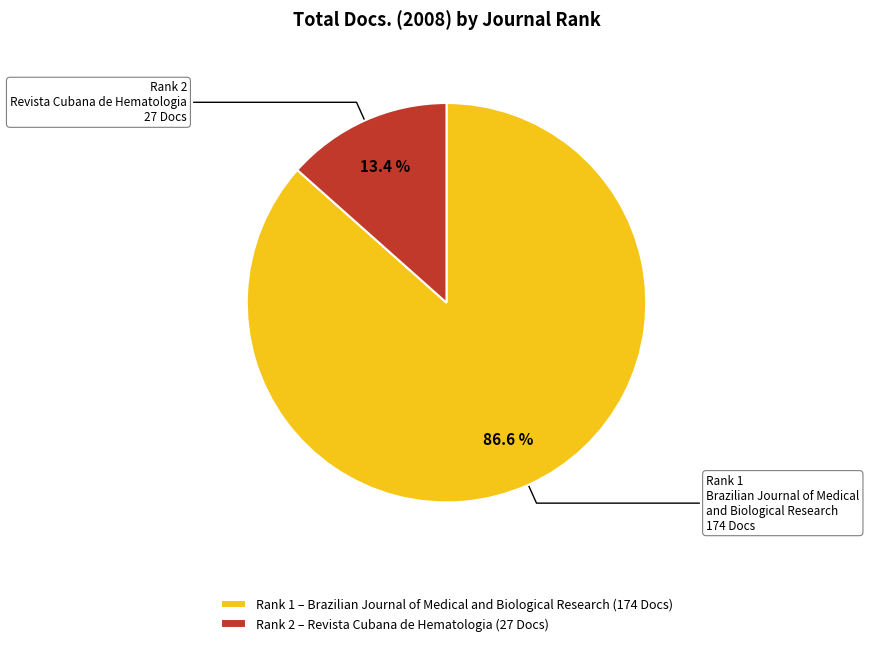

Rank the categories by value from lowest to highest.

Rank 2 – Revista Cubana de Hematologia (27 Docs), Rank 1 – Brazilian Journal of Medical and Biological Research (174 Docs)